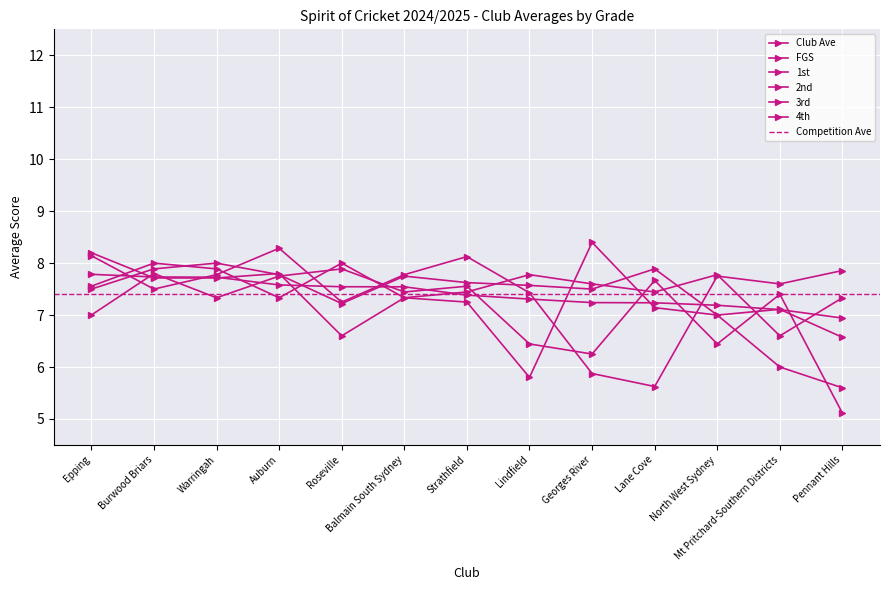

True or false: 3rd has more than 2 interior local peaks.

True